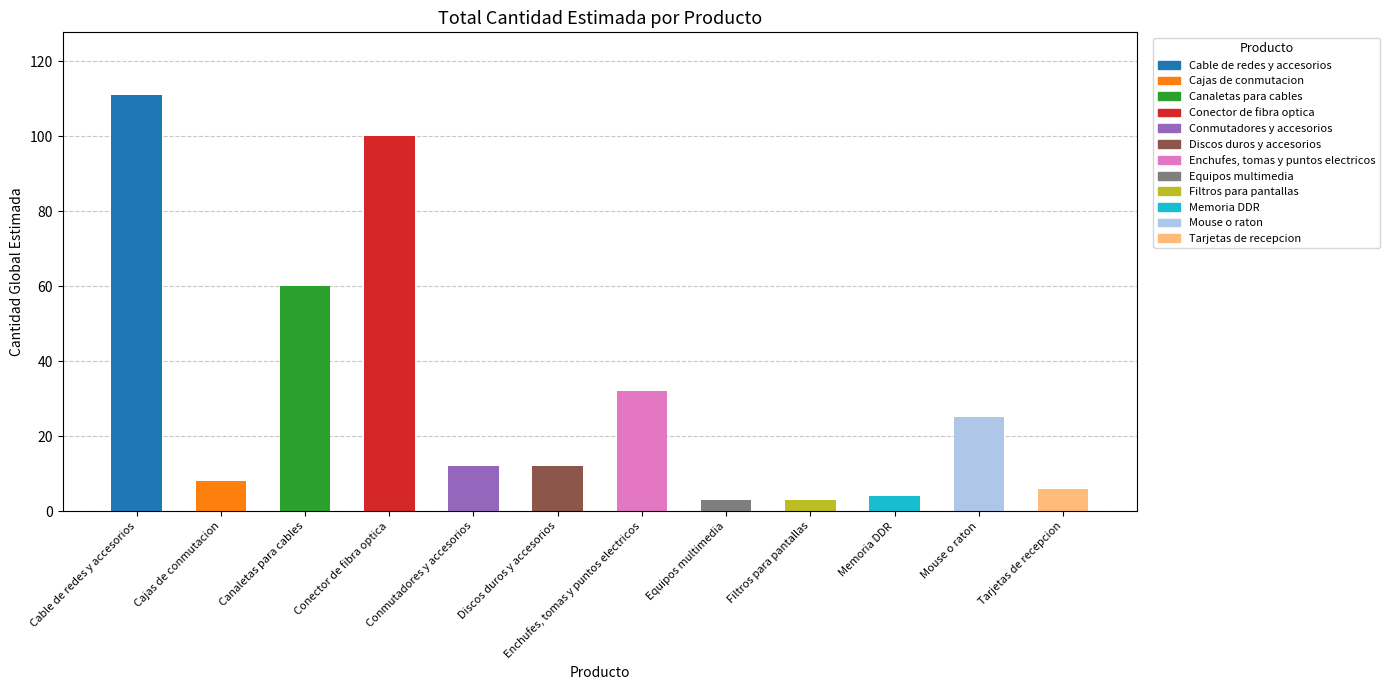

What is the difference between the second highest and second lowest values?

97